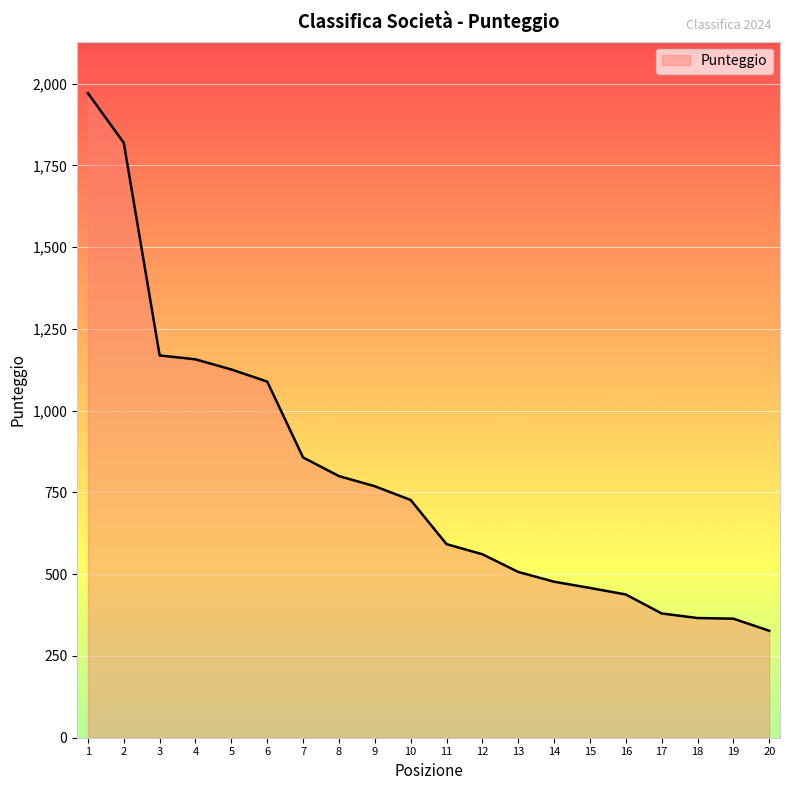

Does the chart display data point markers on the line(s)?

No